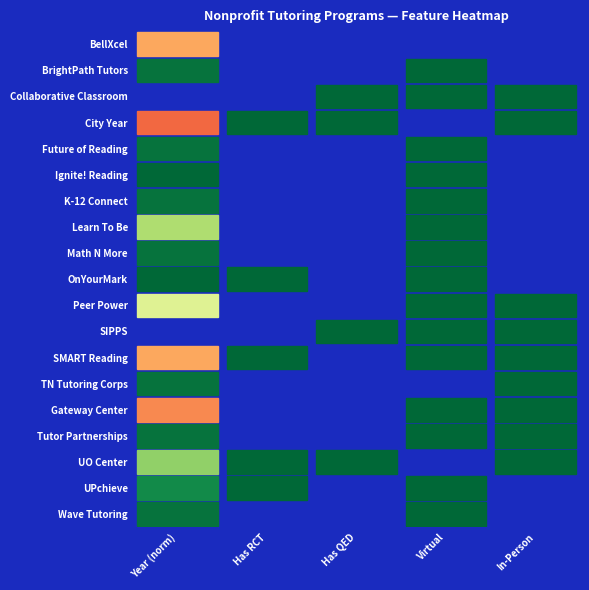

True or false: virtual has a value of 1 at 6.

True